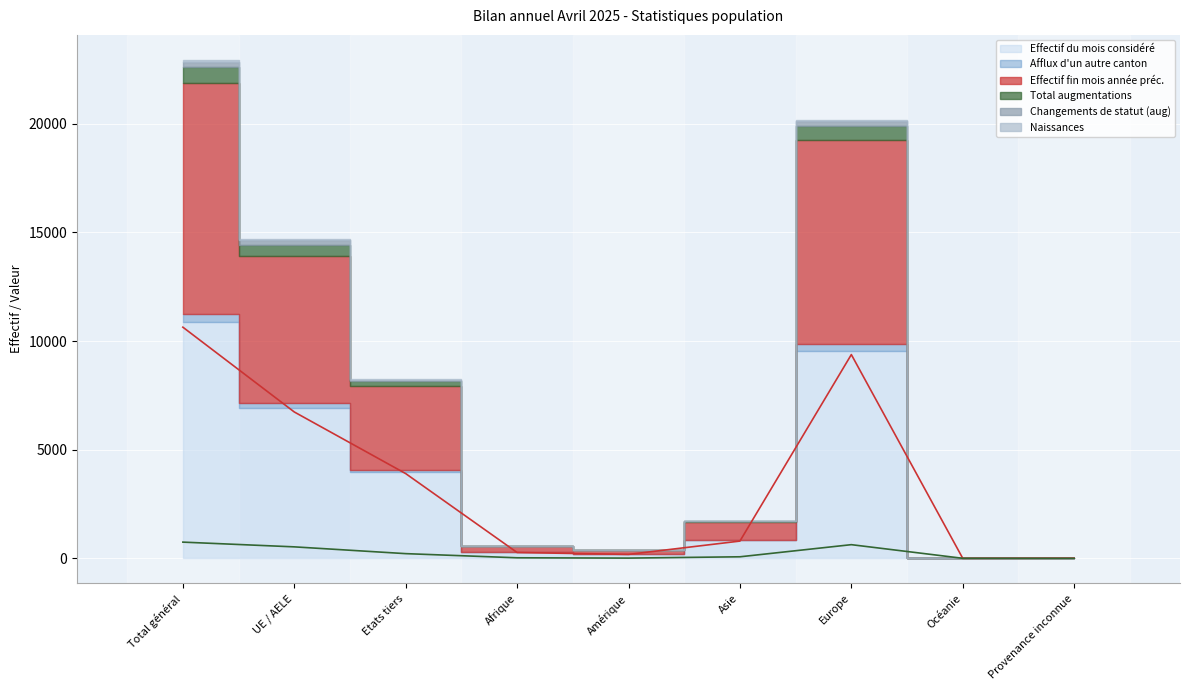

At which category is the sum across all series the highest?

Total général